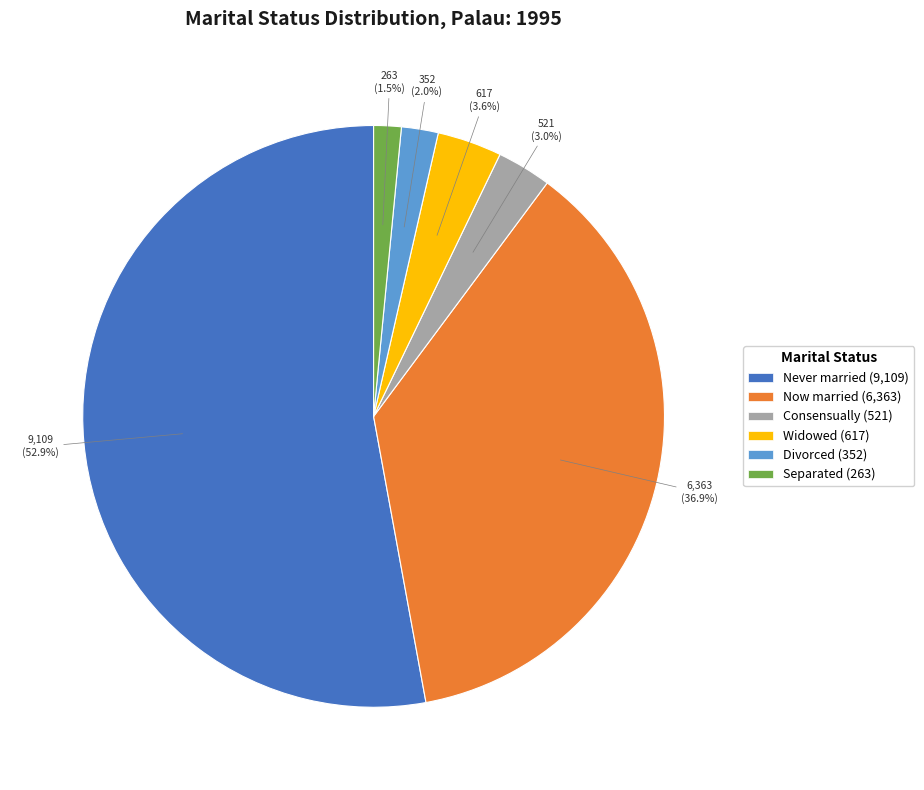

What portion of the pie excludes Widowed?

96.4%